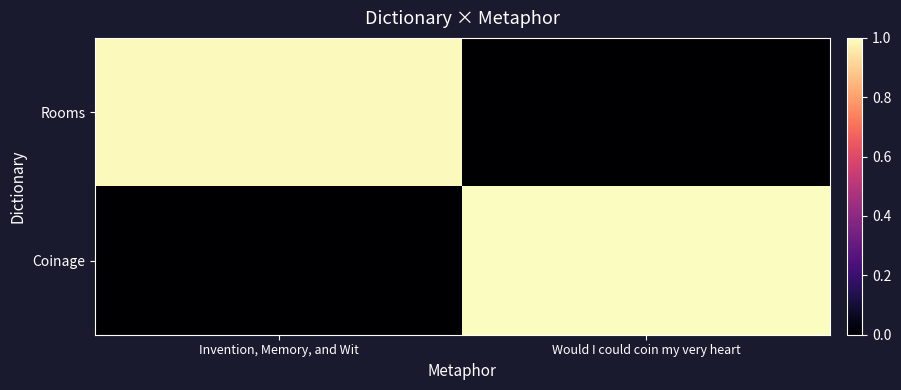

Count the number of categories in the chart.

2